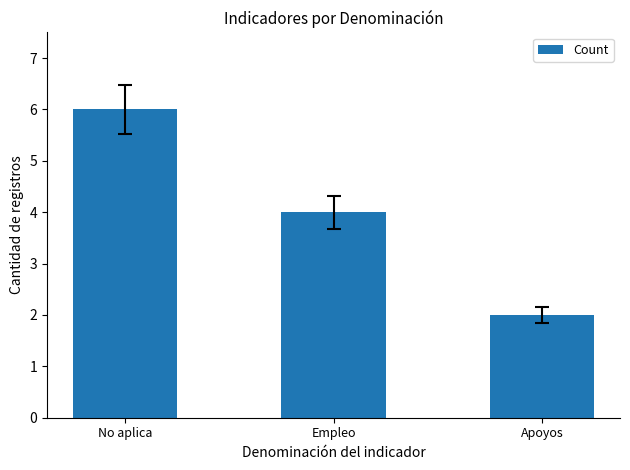

Are the bars grouped side by side (vs. stacked)?

No